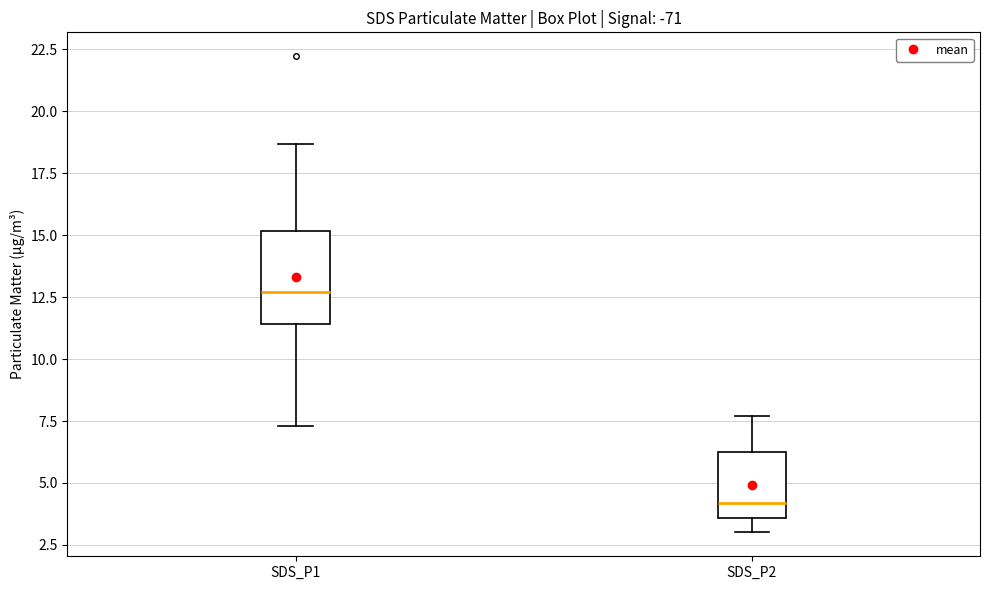

Which box has the lowest median line?

SDS_P2